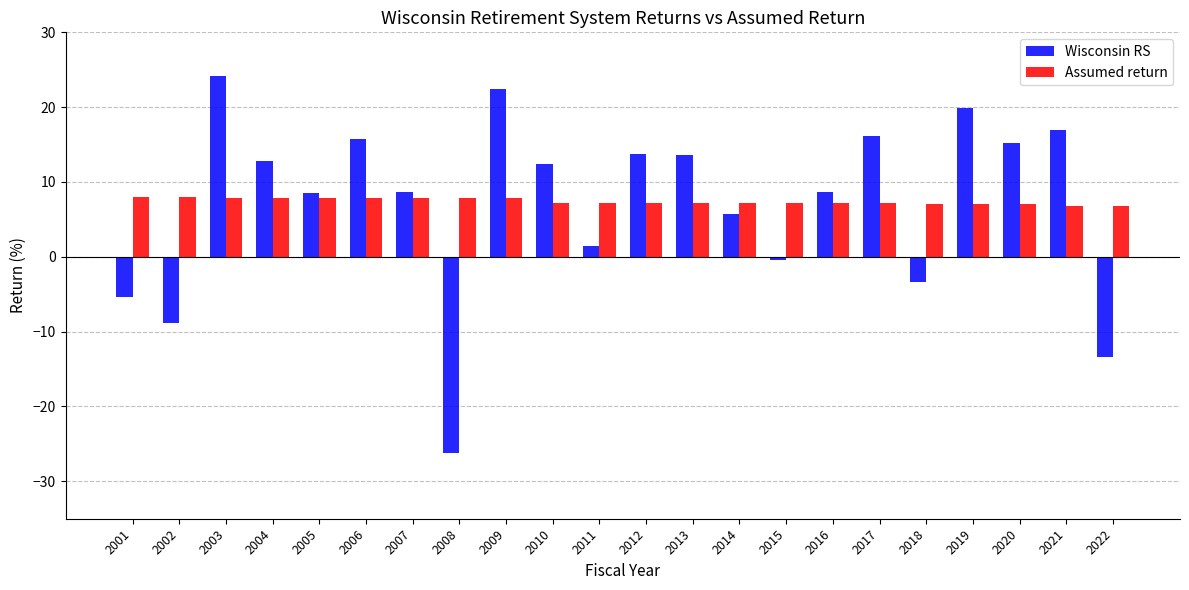

How many Assumed return values are between 7 and 8?

20